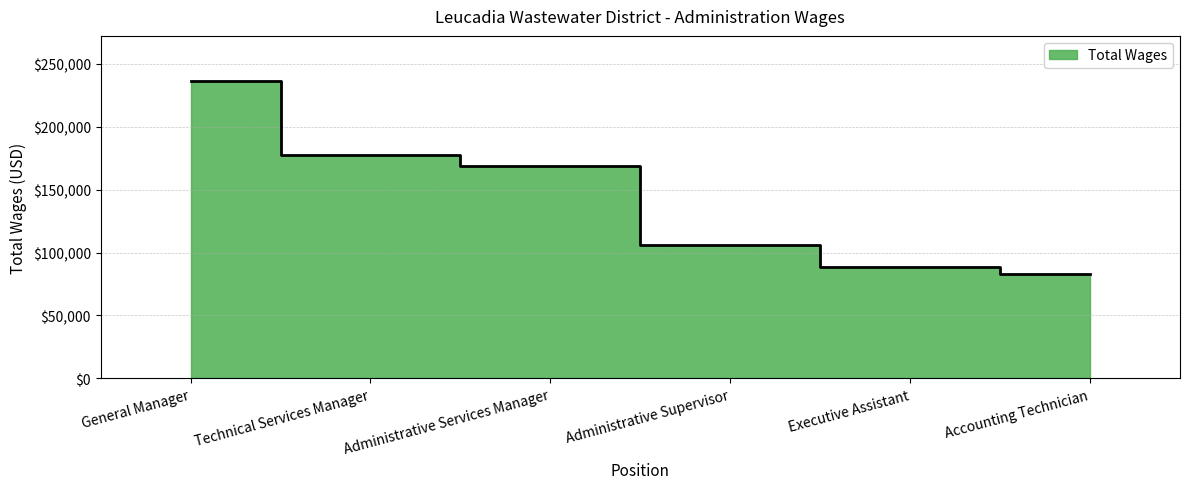

How many lines are shown in the chart?

1